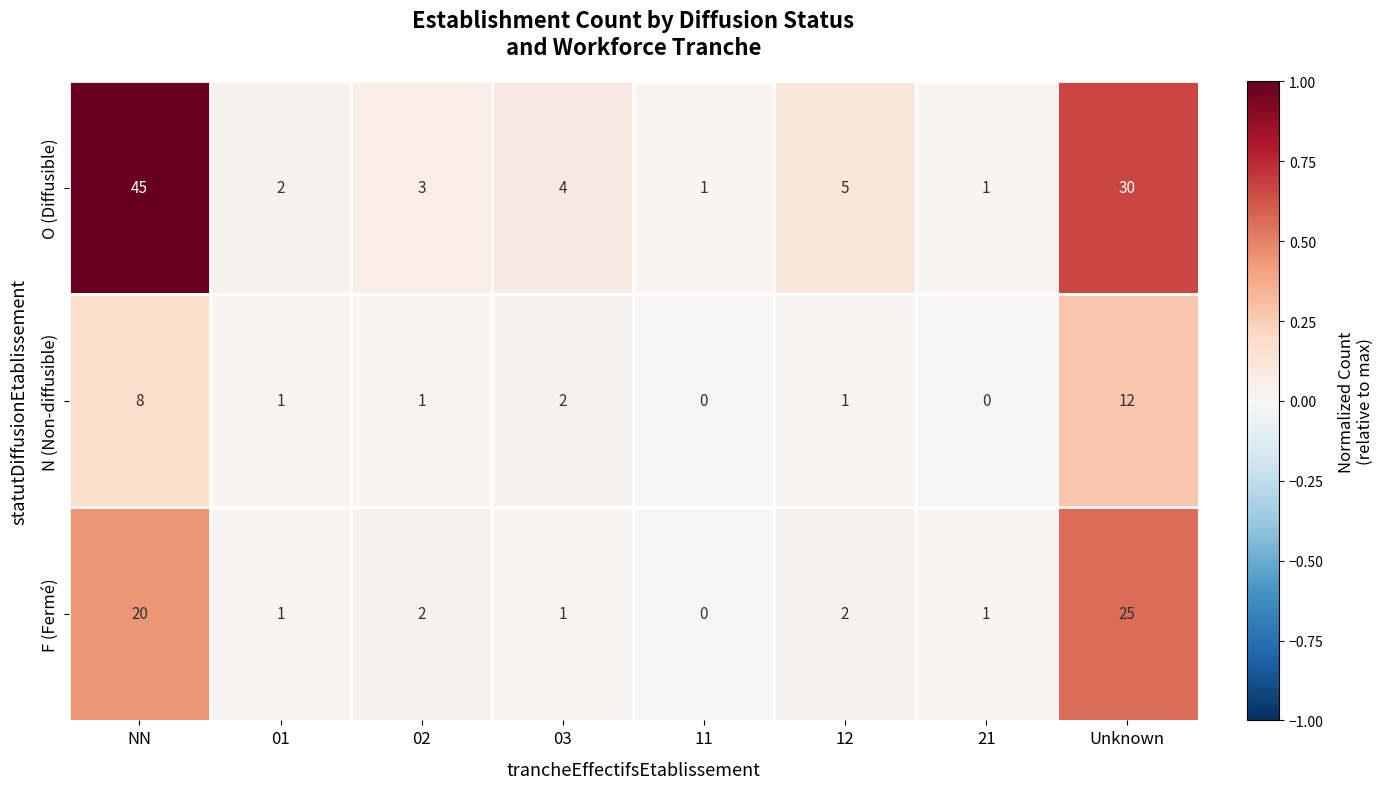

Where does the N (Non-diffusible) series first go above 1?

NN